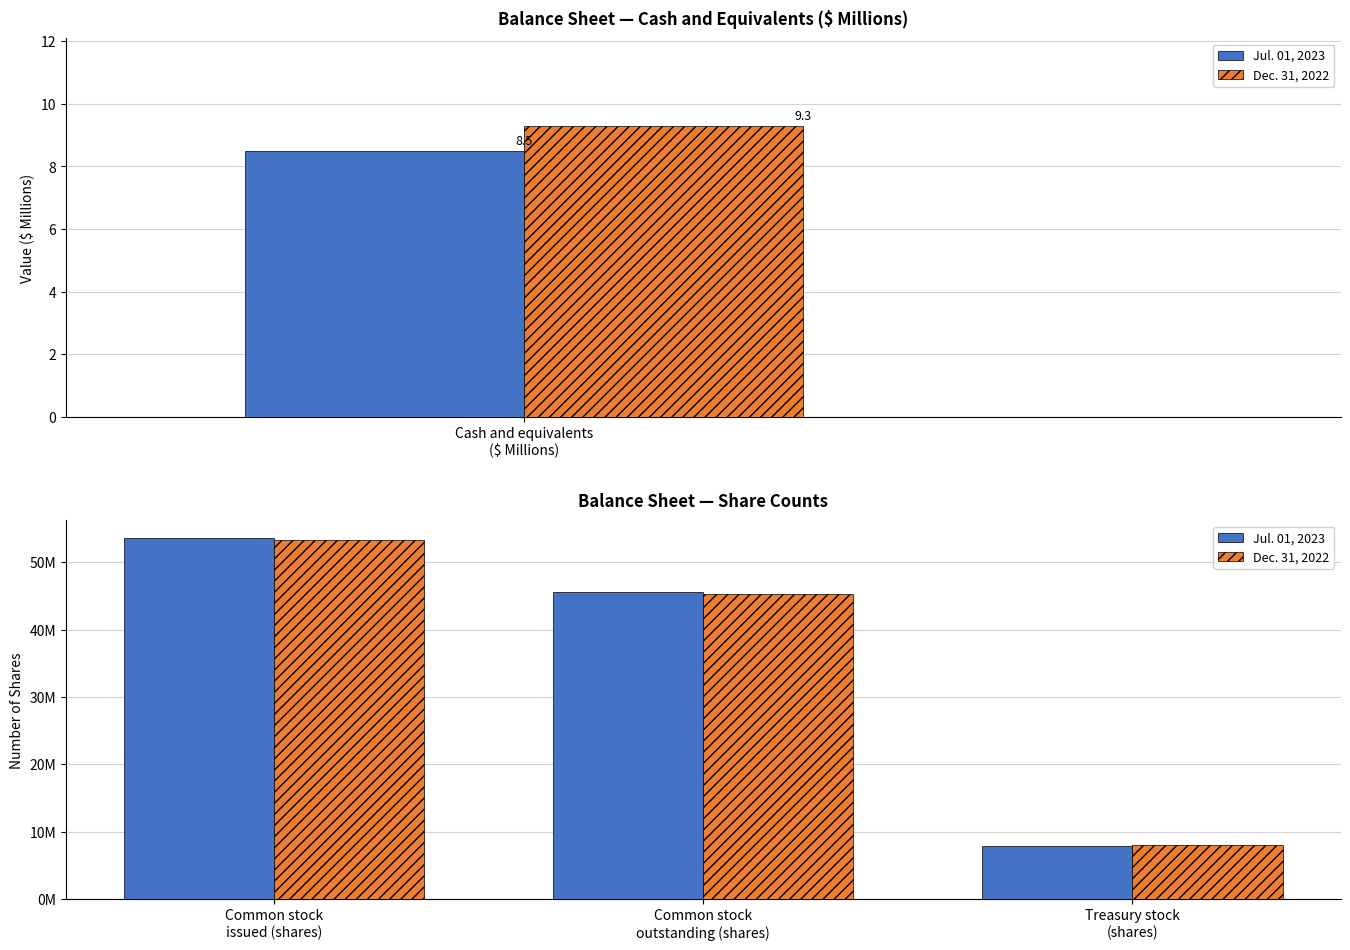

What is the value of the Jul. 01, 2023 bar at the 3rd from the left?

7948371